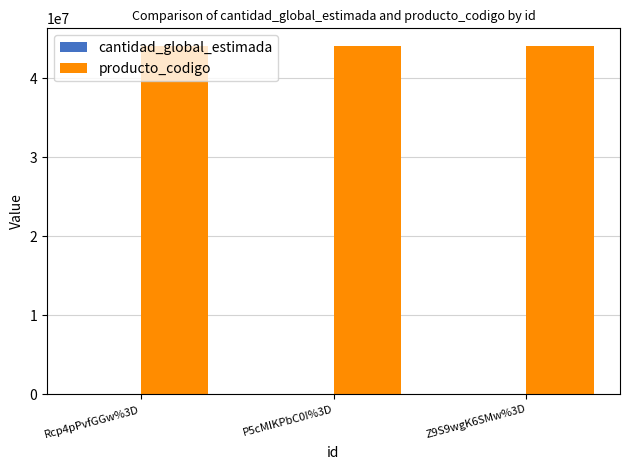

Is it true that producto_codigo equals 44103103 at P5cMIKPbC0I%3D?

True